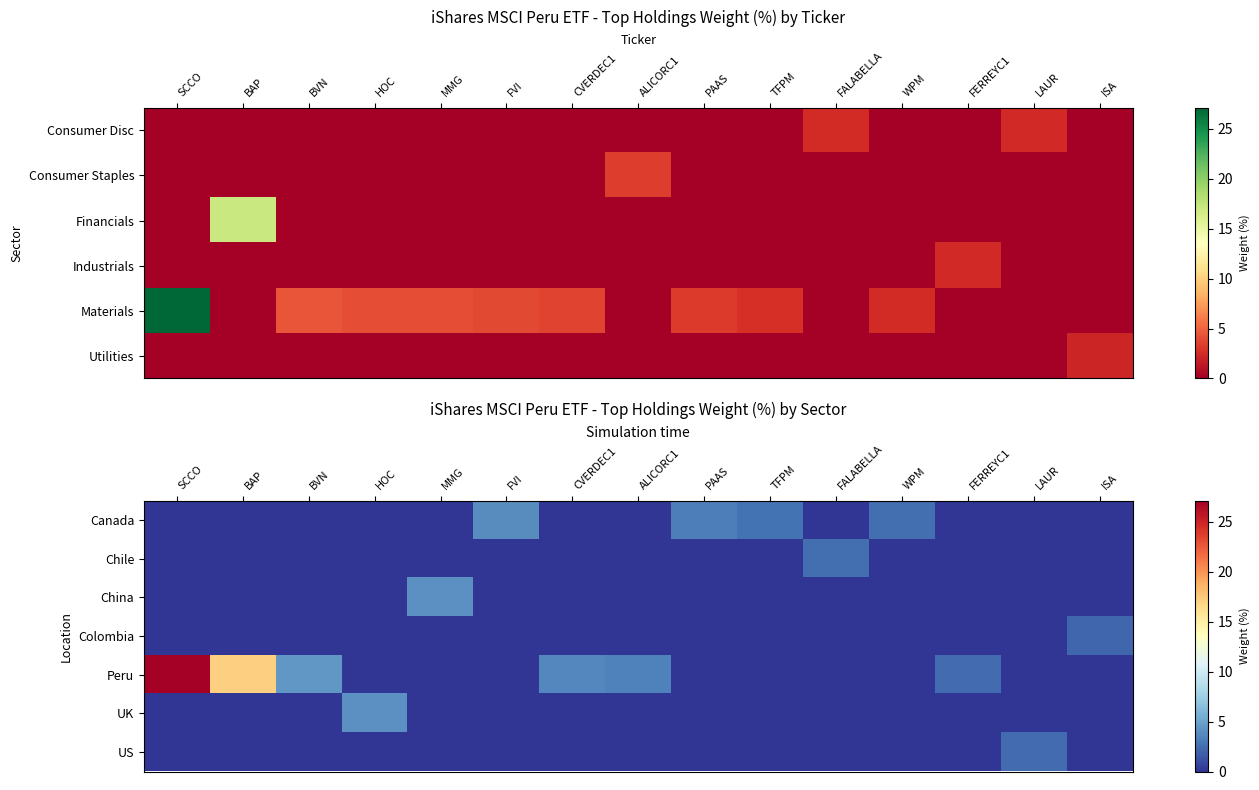

How many series are shown in this chart?

7